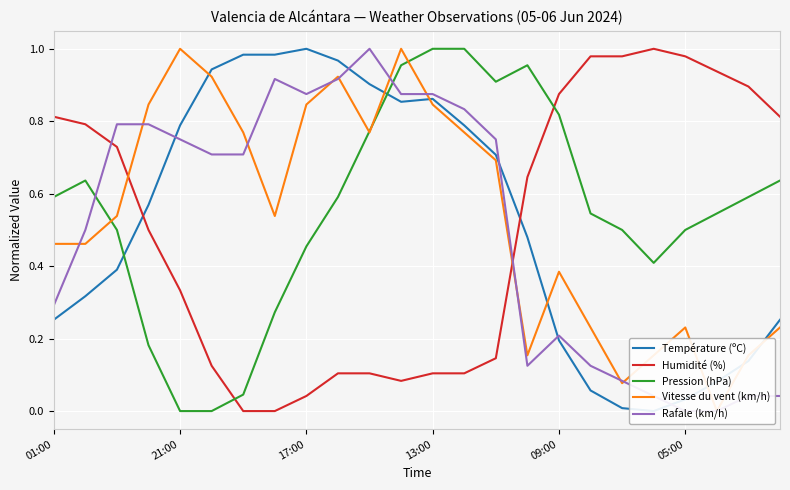

What is the maximum value shown in the chart?

1.0